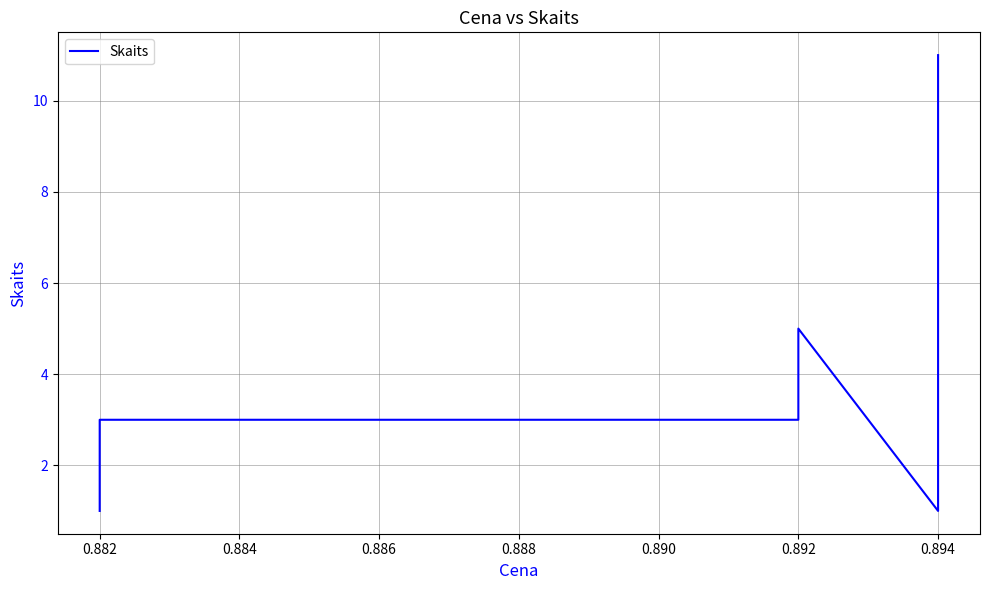

How many points are lower than both their immediate neighbors (excluding endpoints)?

1